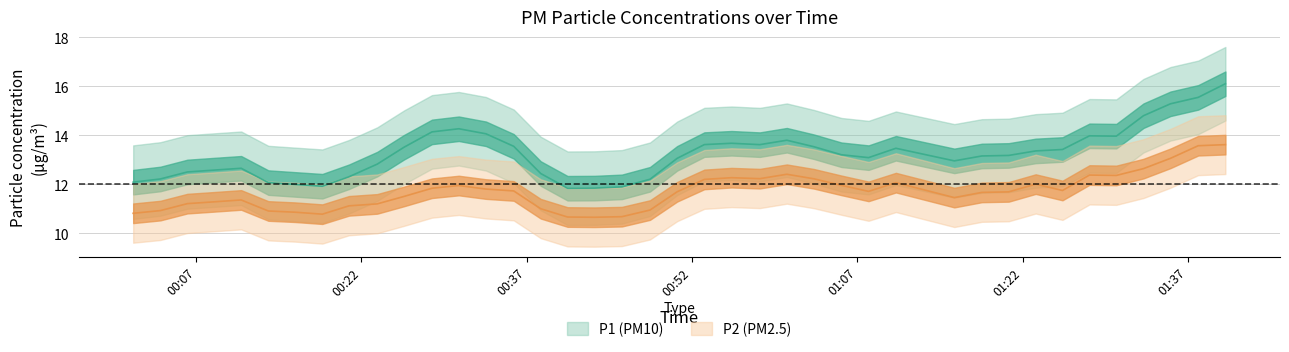

True or false: P2 has more than 2 points higher than both neighbors.

True